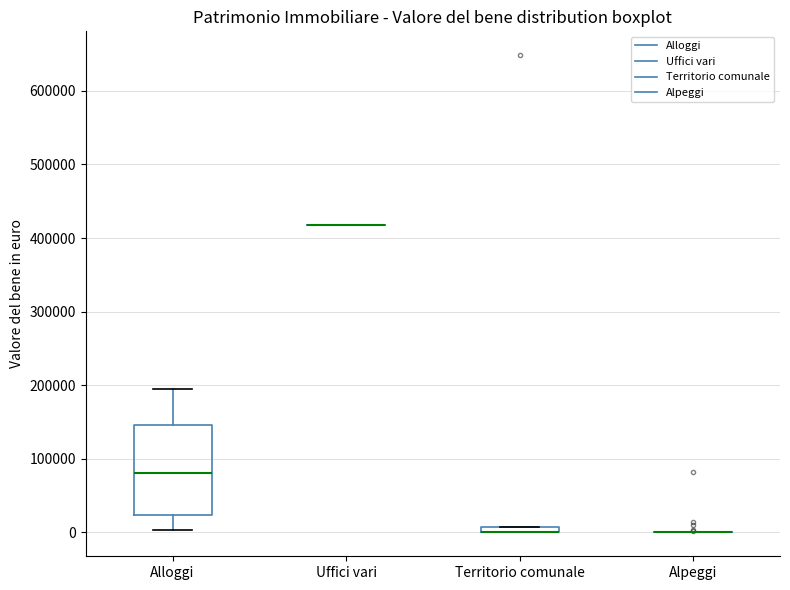

Where is the lower edge of the box for Alloggi on the y-axis? The values are not printed on the chart, so give them approximately, as read against the axis.

20000